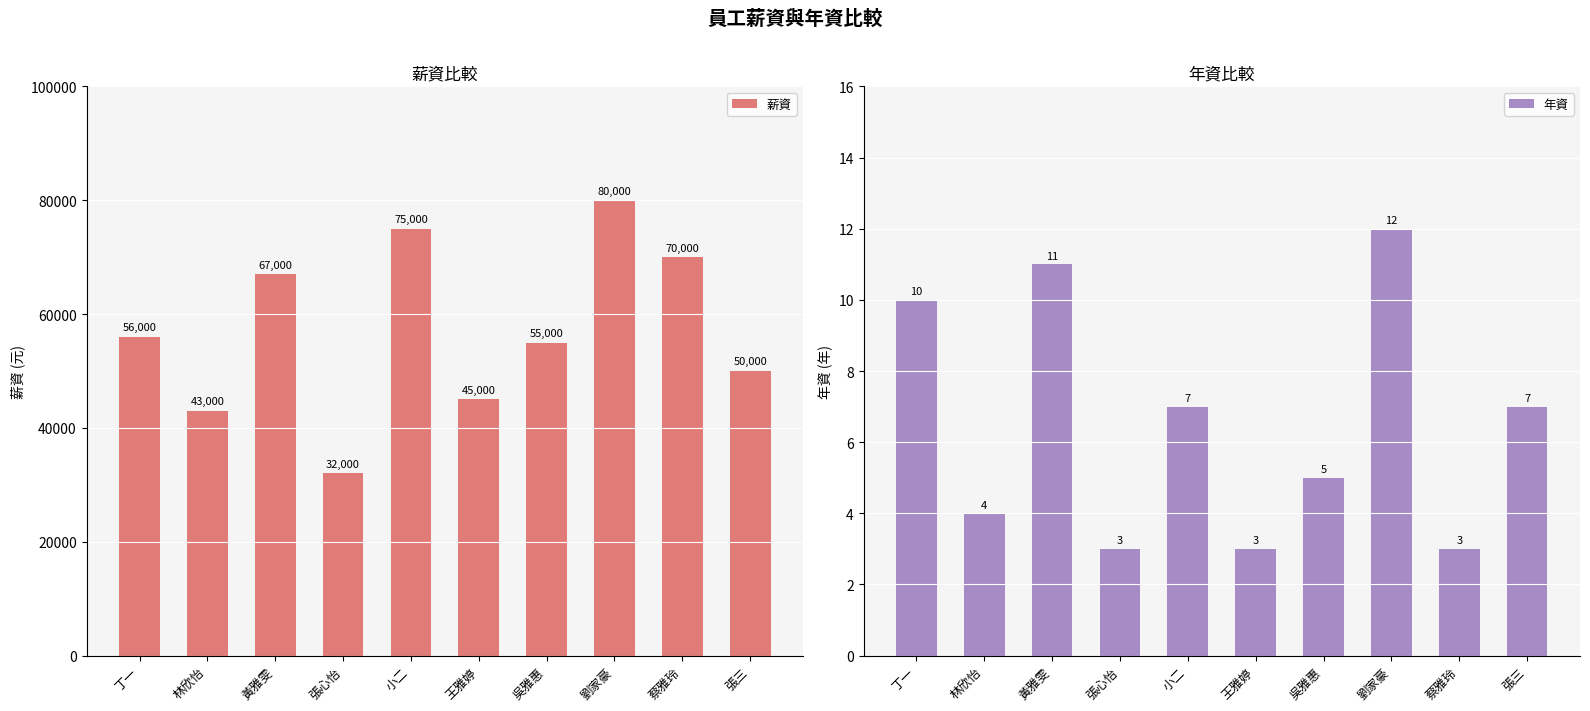

The value of 薪資 at 吳雅惠 is 55000. True or false?

True